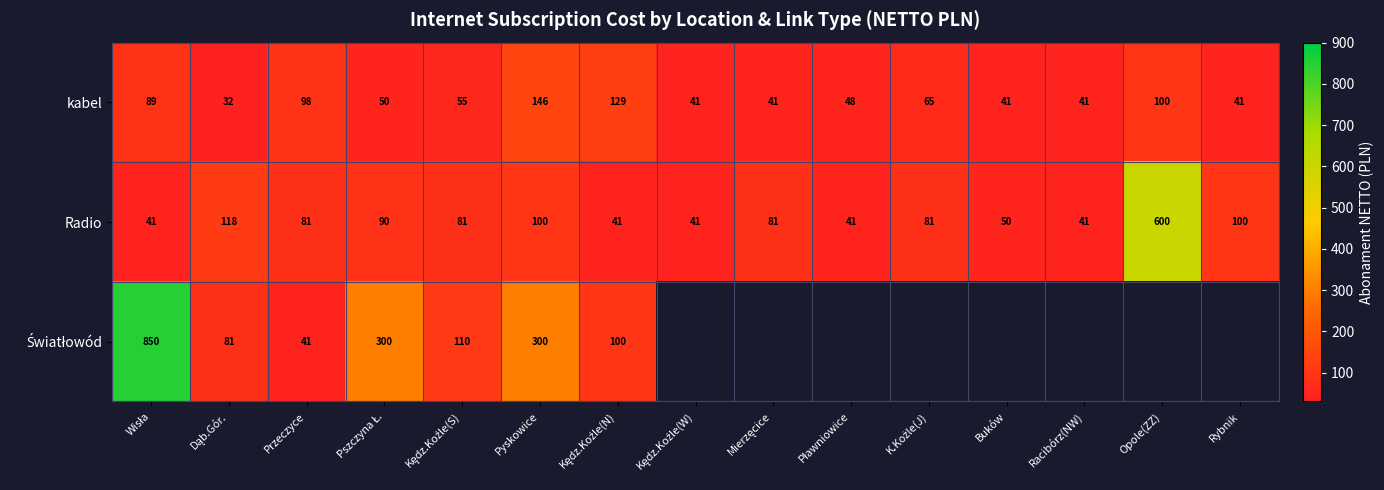

Count the number of categories in the chart.

15